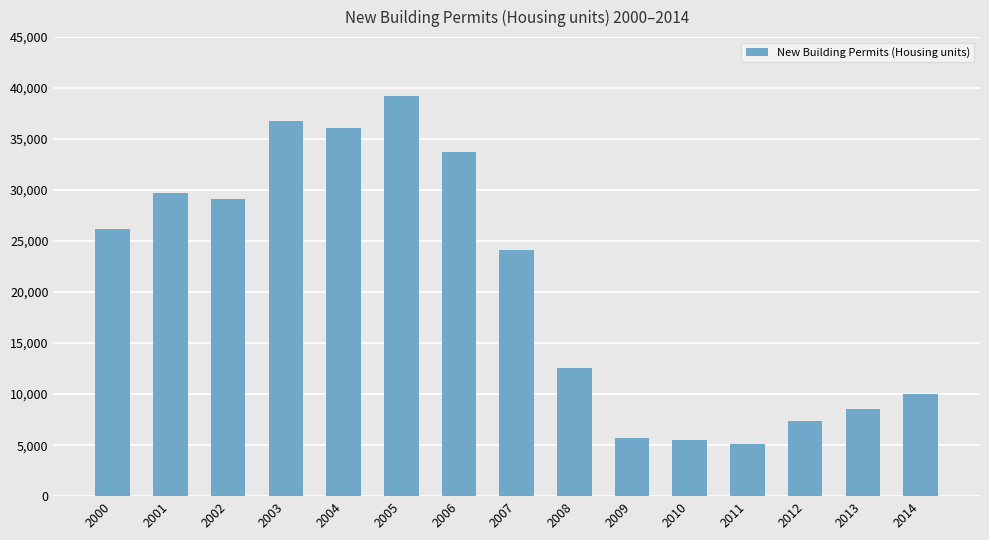

What is the value of the 15th bar from the left?

10036